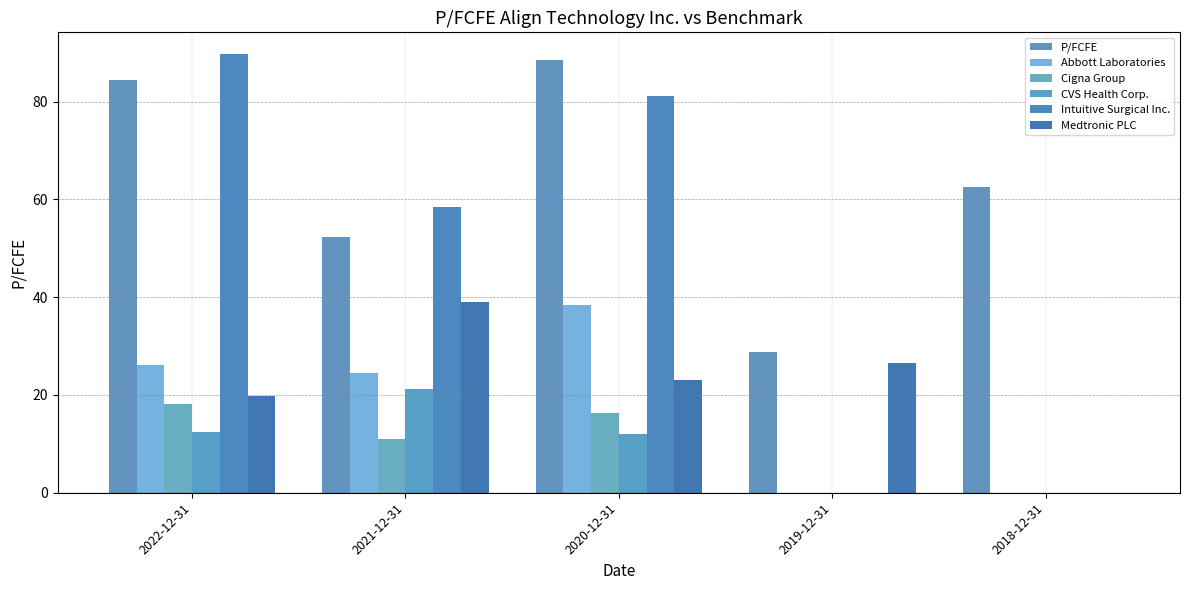

Reading left to right, extract all data points from this chart.

P/FCFE: 84.3	52.4	88.5	28.8	62.5
Abbott Laboratories: 26.1	24.5	38.4	0.0	0.0
Cigna Group: 18.2	11.0	16.3	0.0	0.0
CVS Health Corp.: 12.4	21.2	11.9	0.0	0.0
Intuitive Surgical Inc.: 89.7	58.4	81.2	0.0	0.0
Medtronic PLC: 19.7	38.9	23.1	26.6	0.0